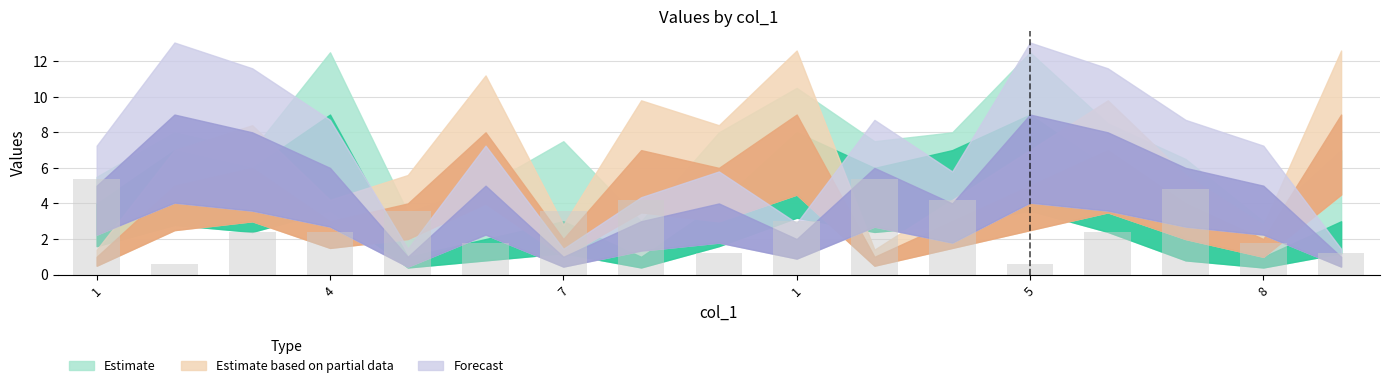

What is the greatest value displayed?

5.4